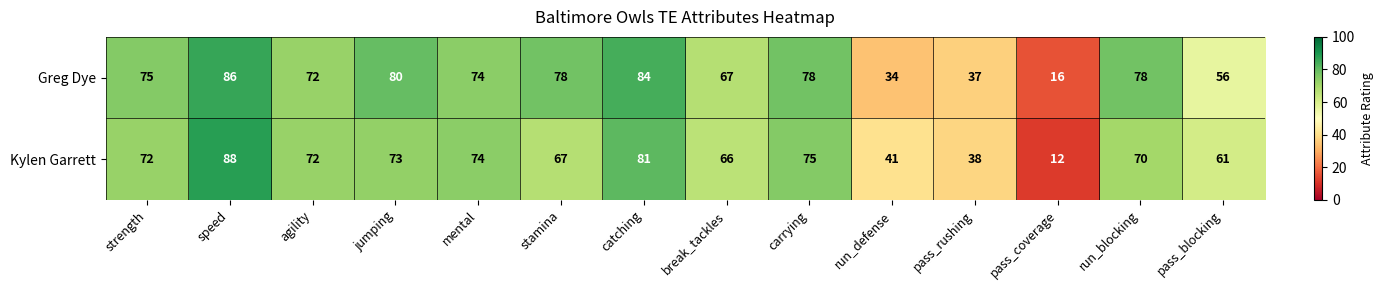

Which series has the widest spread of values?

Kylen Garrett